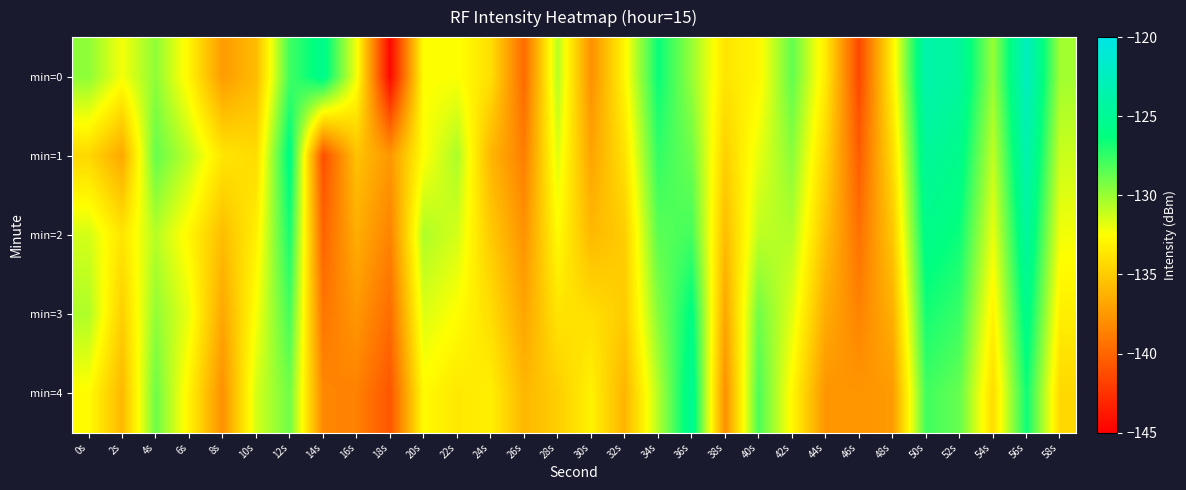

At which category is the sum across all series the highest?

56s